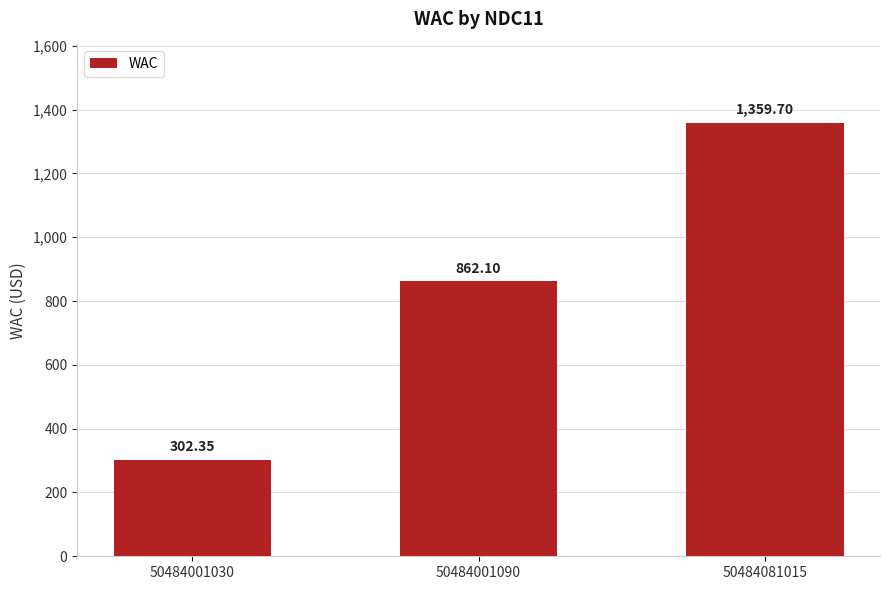

What is the ratio of the value at 50484001090 to the value at 50484081015?

0.6